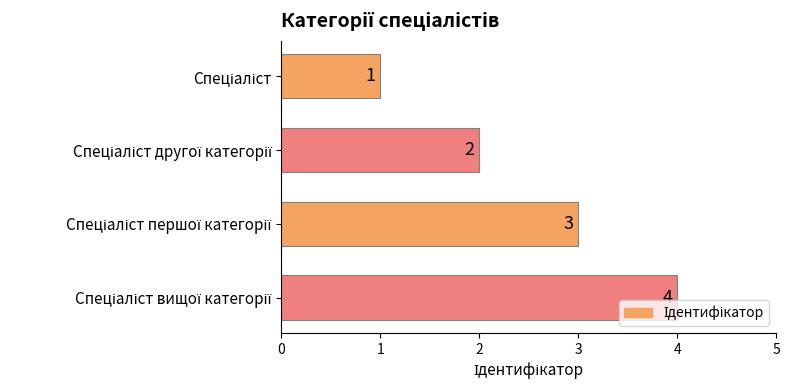

Are the bars grouped side by side (vs. stacked)?

No